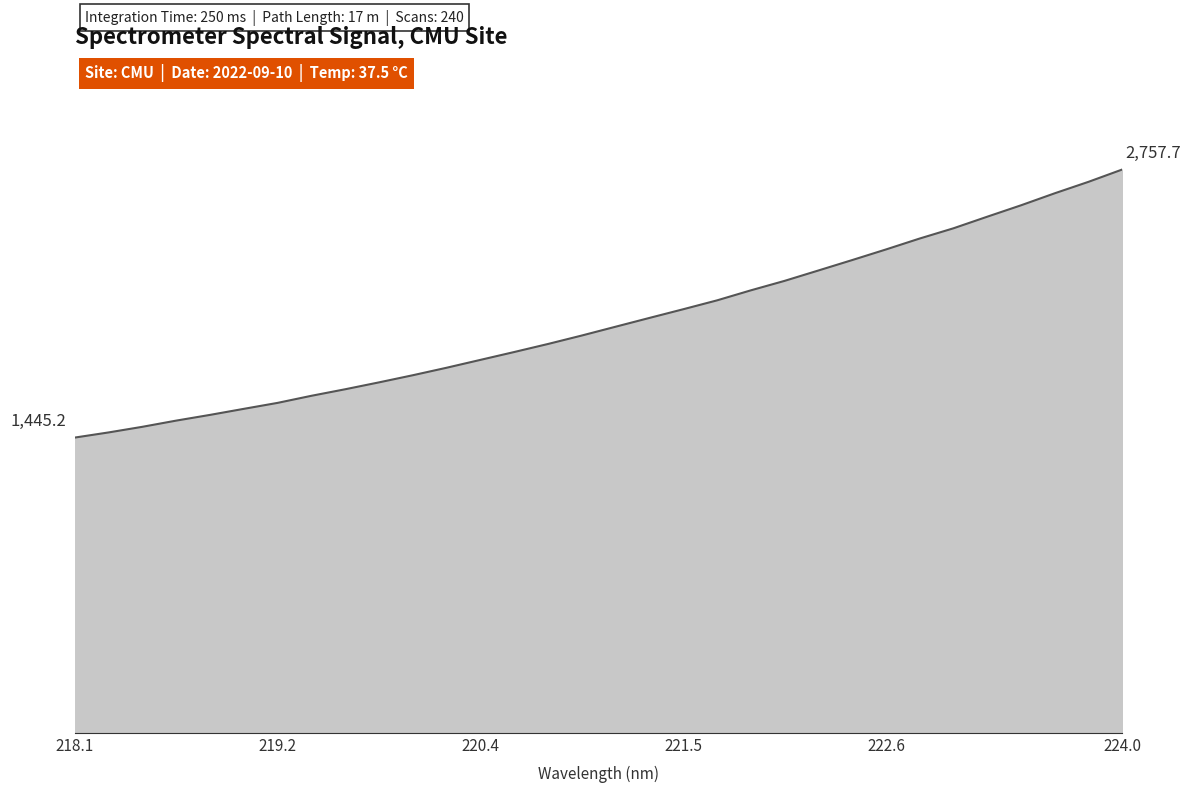

List the labels in order of value, smallest first.

218.0596, 218.2508, 218.442, 218.6332, 218.8244, 219.0156, 219.2067, 219.3979, 219.589, 219.7801, 219.9712, 220.1623, 220.3533, 220.5444, 220.7354, 220.9264, 221.1174, 221.3083, 221.4993, 221.6902, 221.8812, 222.0721, 222.263, 222.4538, 222.6447, 222.8355, 223.0264, 223.2172, 223.408, 223.5987, 223.7895, 223.9802